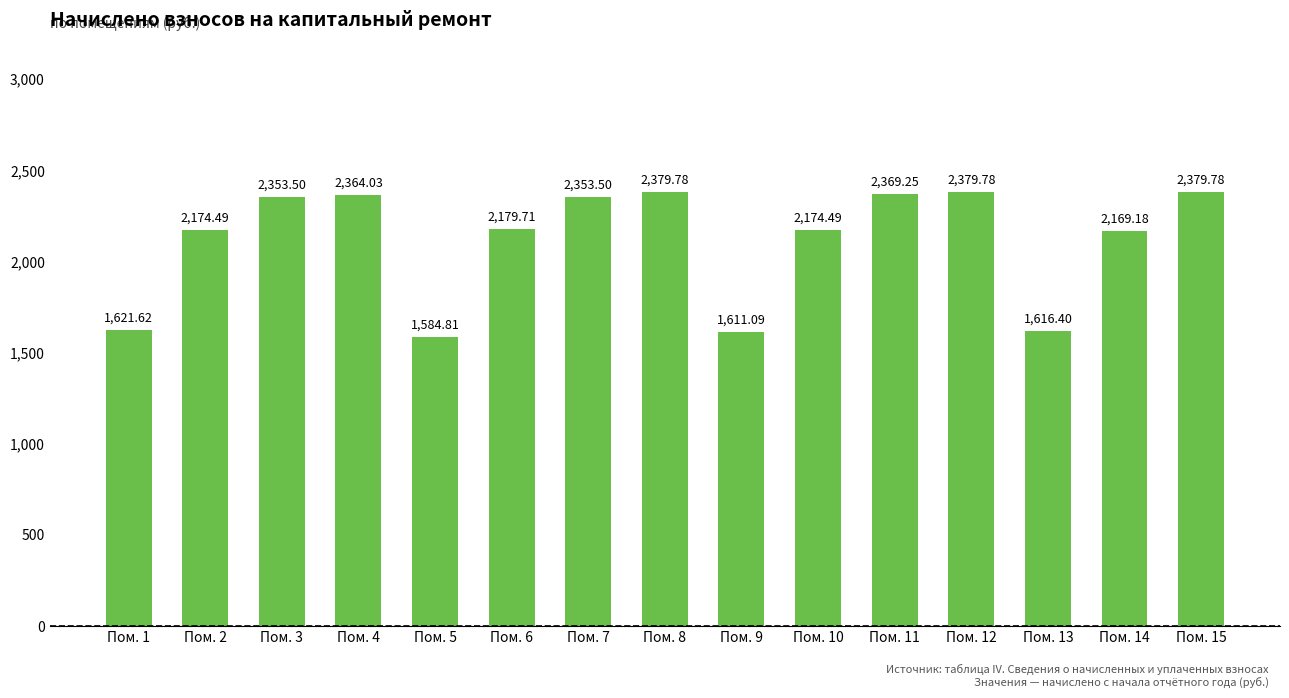

Approximately how many times larger is the value at Пом. 4 compared to Пом. 2?

1.1